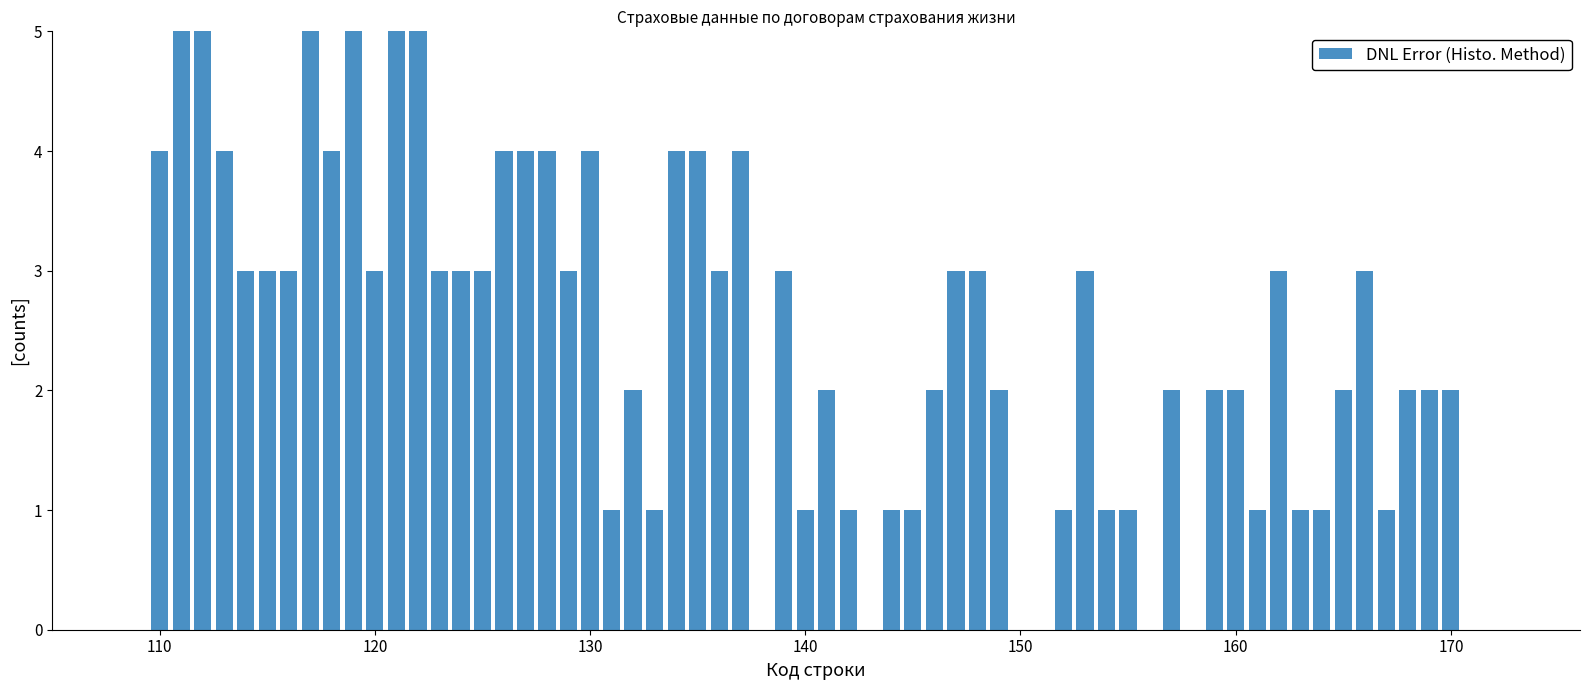

What is the greatest value displayed?

5